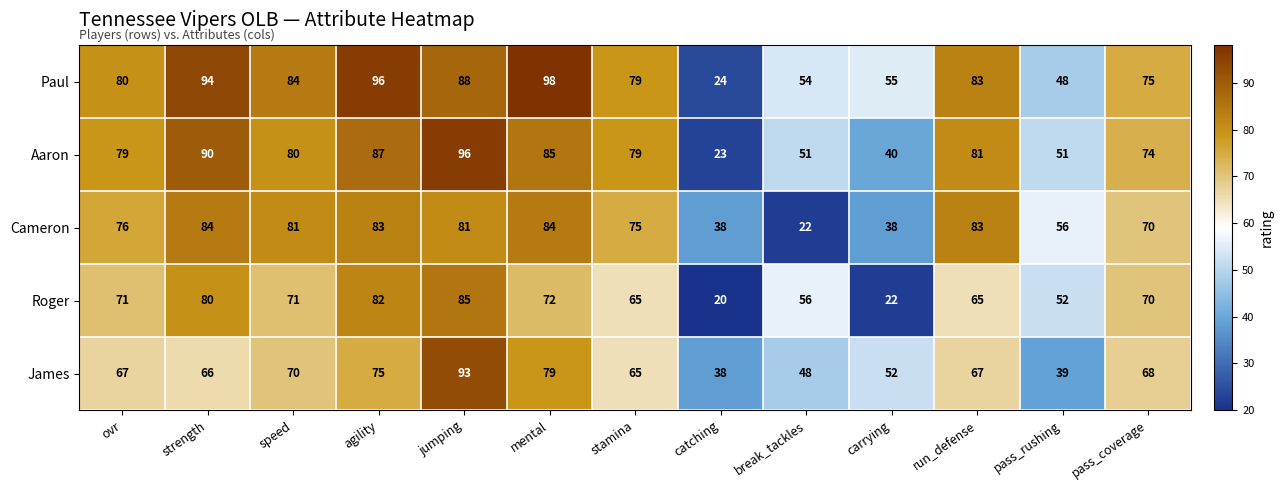

What is the smallest value displayed?

20